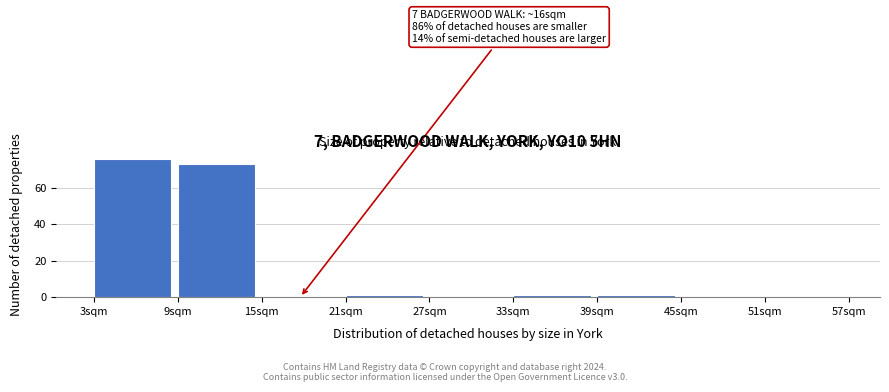

Which range on the x-axis has the tallest bar?

3 to 9